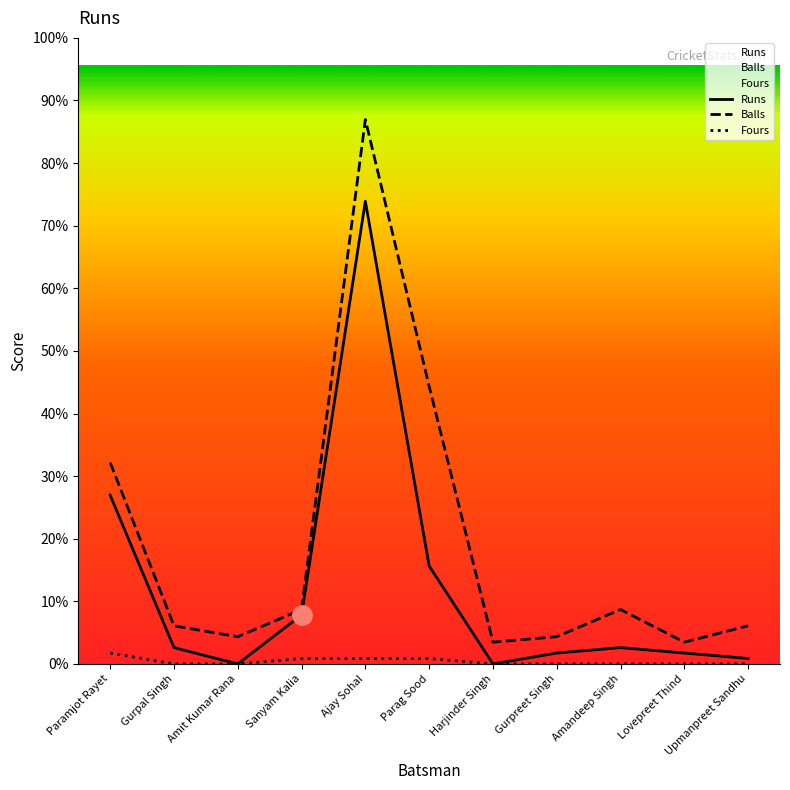

Reading left to right, transcribe all the data shown in this chart.

Runs: Paramjot Rayet=31	Gurpal Singh=3	Amit Kumar Rana=0	Sanyam Kalia=9	Ajay Sohal=85	Parag Sood=18	Harjinder Singh=0	Gurpreet Singh=2	Amandeep Singh=3	Lovepreet Thind=2	Upmanpreet Sandhu=1
Balls: Paramjot Rayet=37	Gurpal Singh=7	Amit Kumar Rana=5	Sanyam Kalia=10	Ajay Sohal=100	Parag Sood=51	Harjinder Singh=4	Gurpreet Singh=5	Amandeep Singh=10	Lovepreet Thind=4	Upmanpreet Sandhu=7
Fours: Paramjot Rayet=2	Gurpal Singh=0	Amit Kumar Rana=0	Sanyam Kalia=1	Ajay Sohal=1	Parag Sood=1	Harjinder Singh=0	Gurpreet Singh=0	Amandeep Singh=0	Lovepreet Thind=0	Upmanpreet Sandhu=0